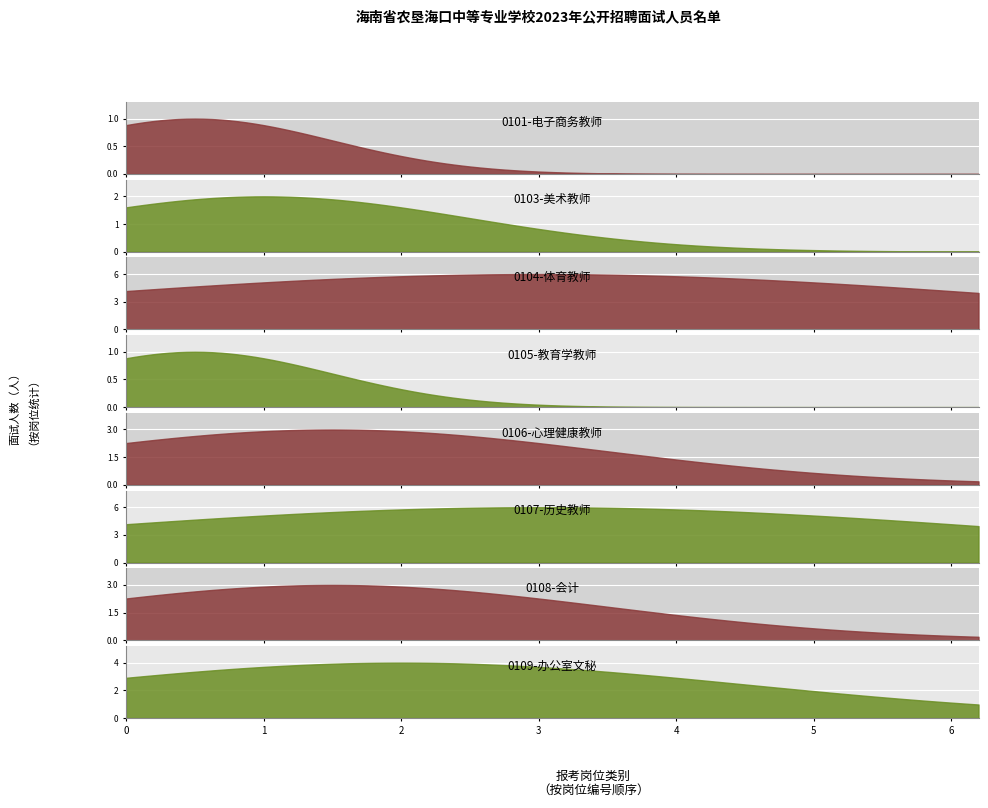

True or false: there are more than 0 points higher than both neighbors.

True